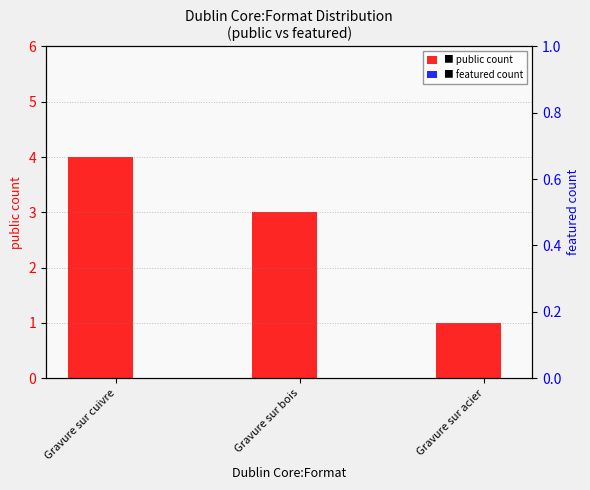

What is the label of the 2nd bar from the left?

Gravure sur bois